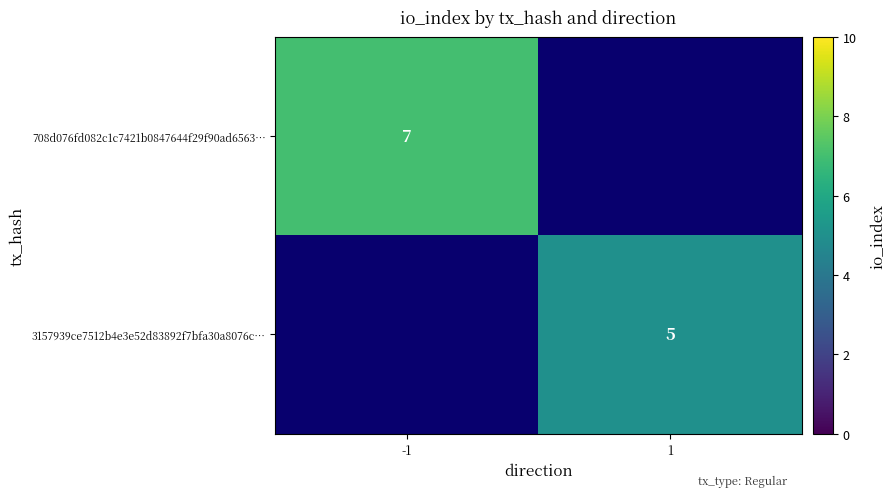

Is it true that 708d076fd082c1c7421b0847644f29f90ad6563… equals 2 at -1?

False